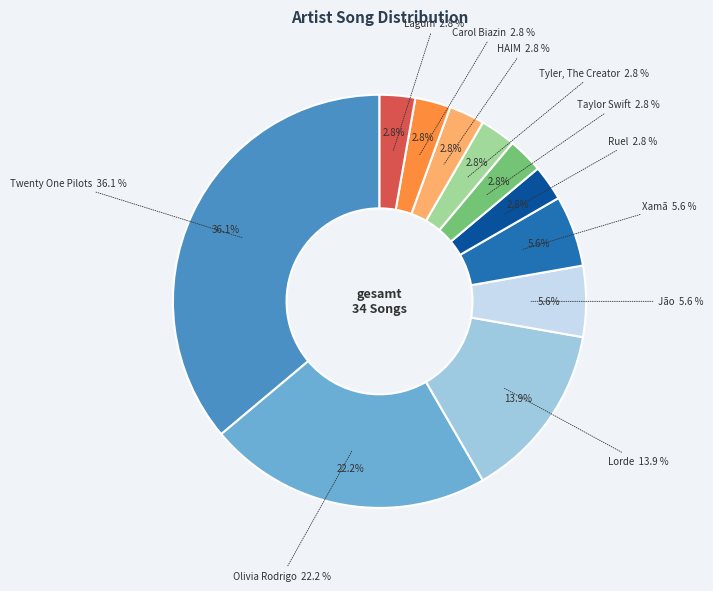

Does any single category account for the majority?

No